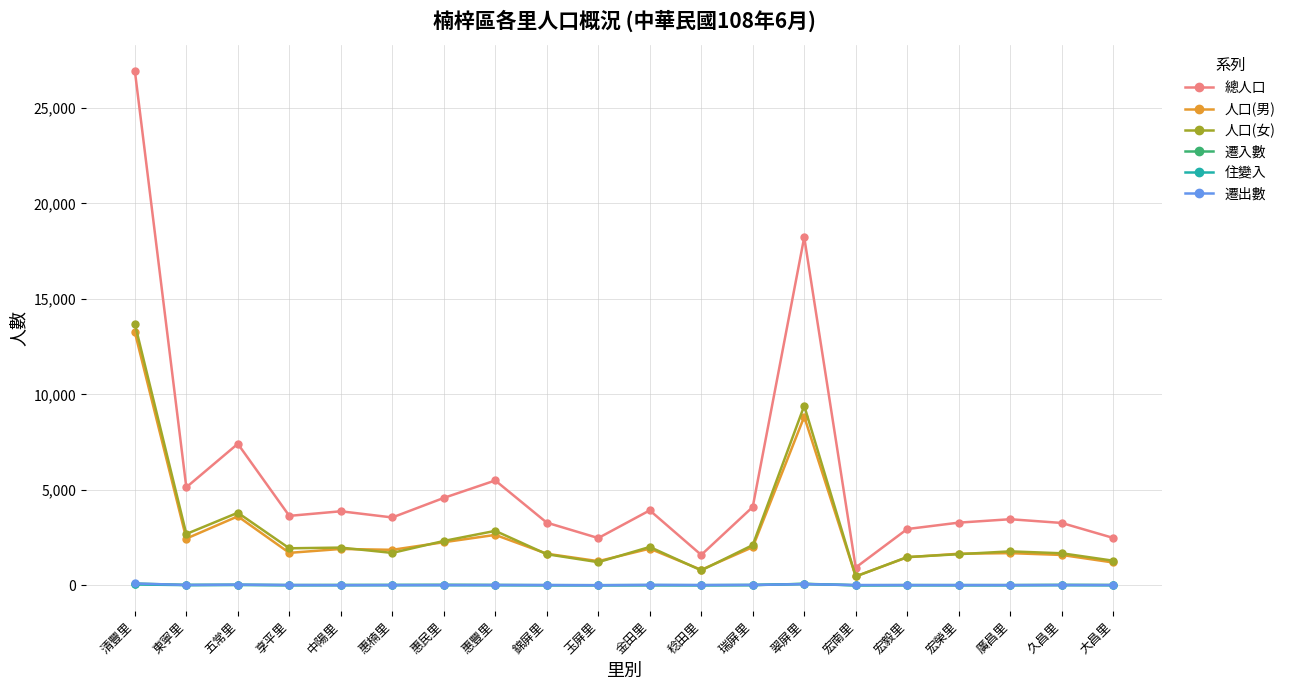

At which category is the sum across all series the highest?

清豐里